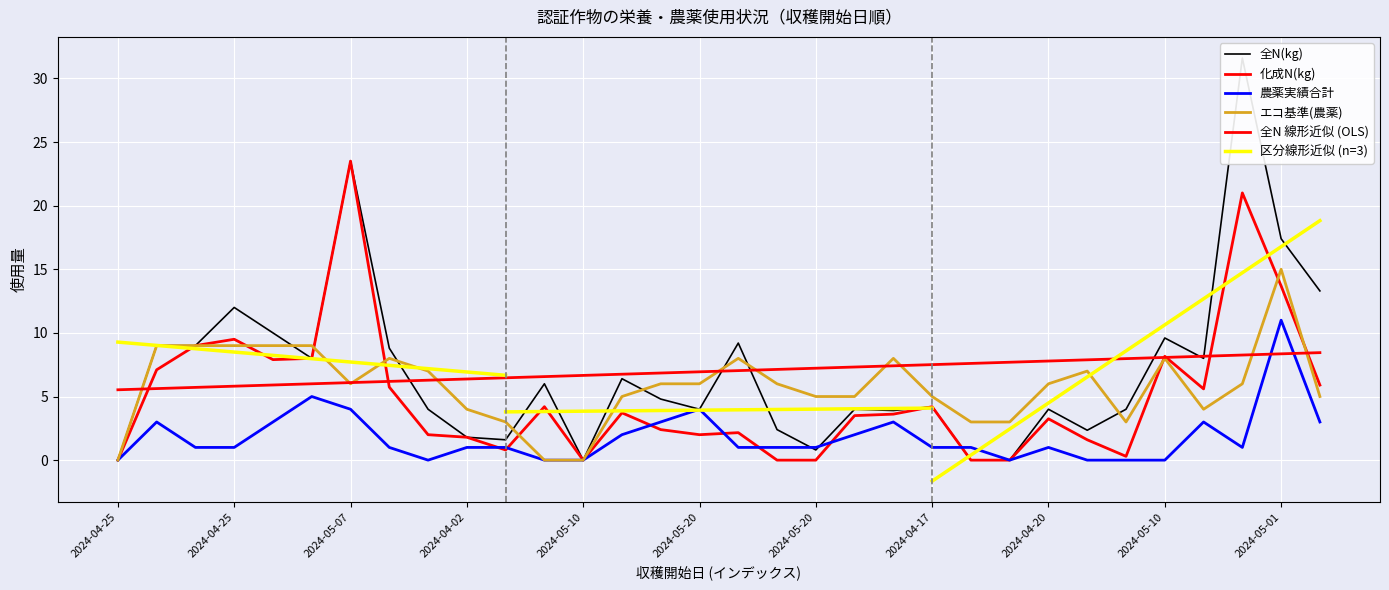

List the series in order of their peak value, lowest first.

農薬実績合計, エコ基準(農薬), 化成N(kg), 全N(kg)